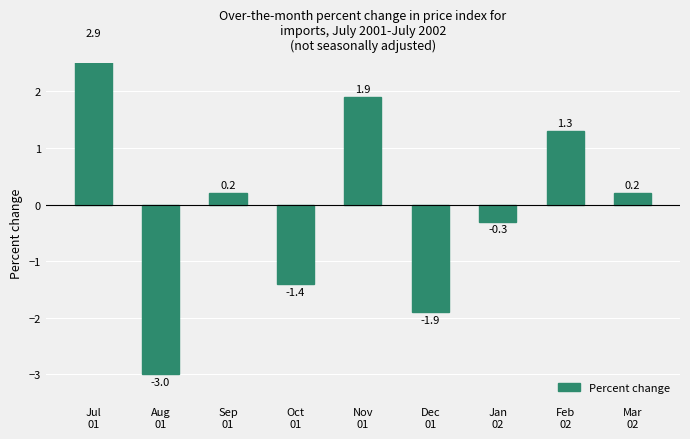

What is the label of the 2nd bar from the left?

Aug
01